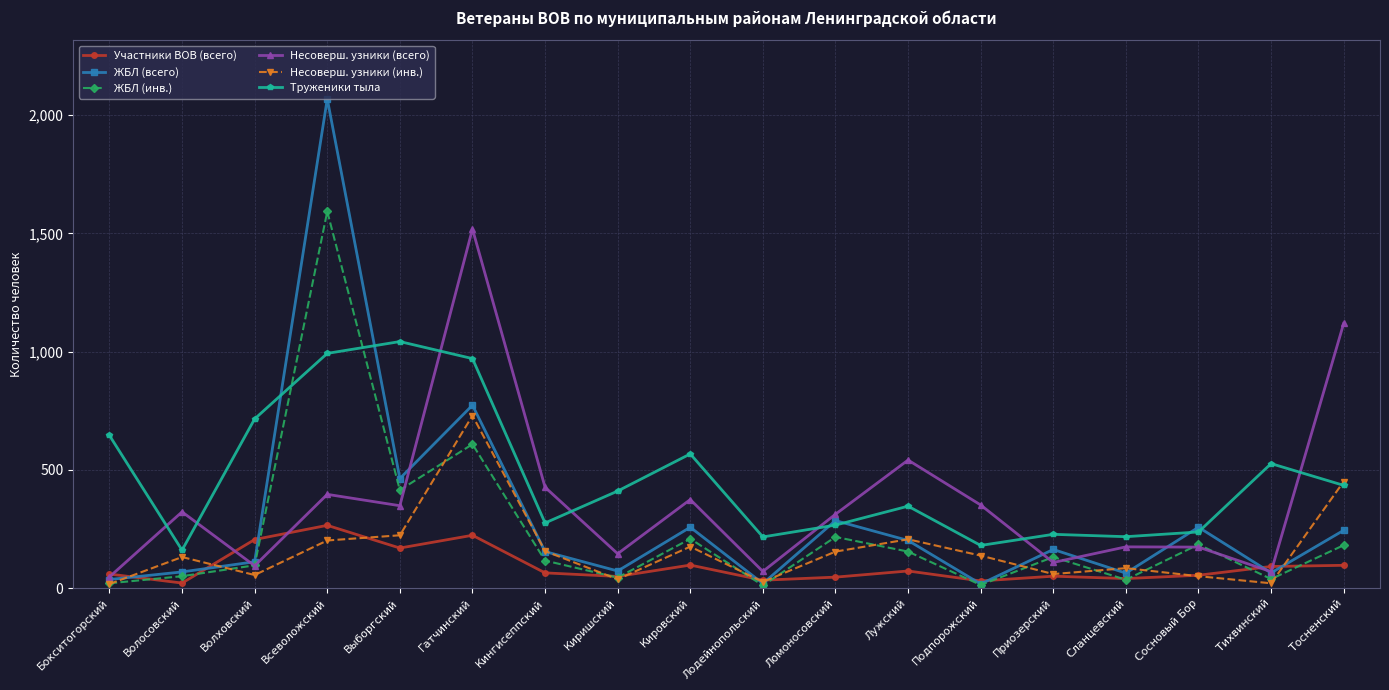

Between which two adjacent categories do Несоверш. узники (инв.) and Участники ВОВ (всего) first intersect?

Бокситогорский and Волосовский